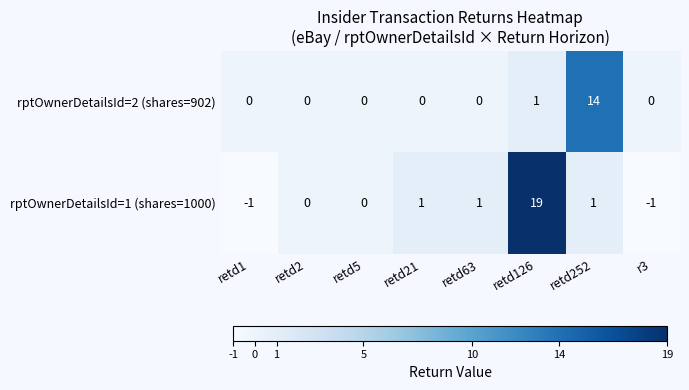

Which category has the highest value in the rptOwnerDetailsId=2 (shares=902) series?

retd252